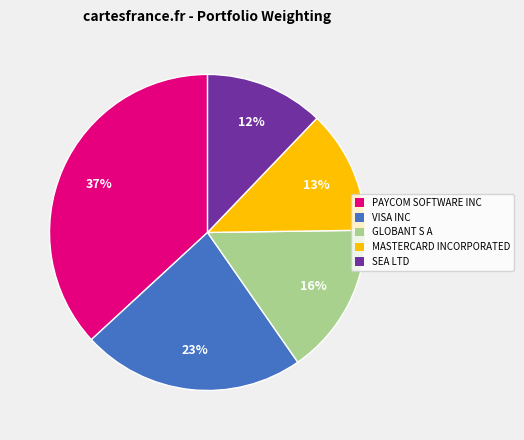

Between GLOBANT S A and MASTERCARD INCORPORATED, which is larger?

GLOBANT S A